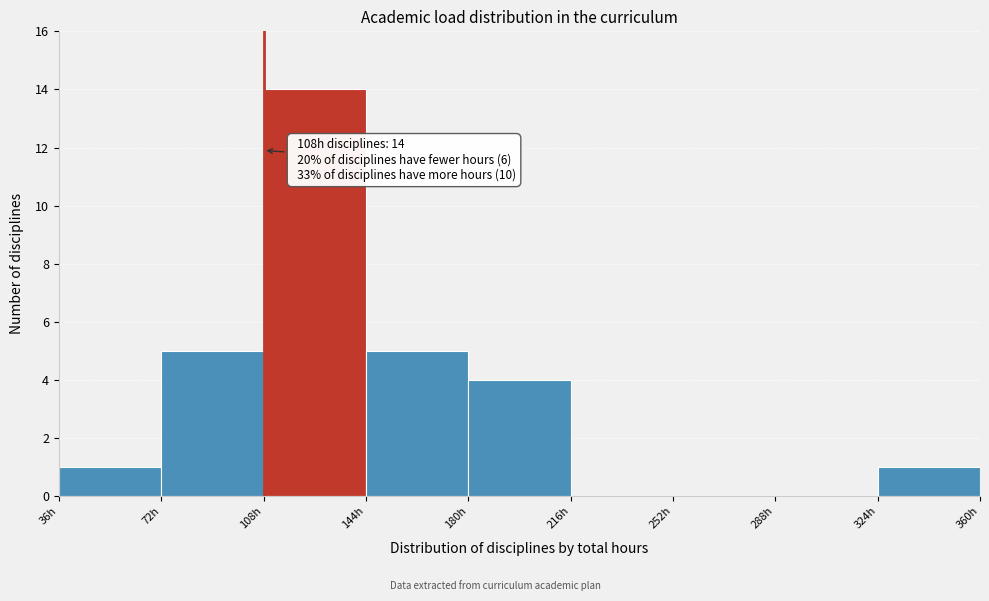

Which range on the x-axis has the tallest bar?

108 to 144